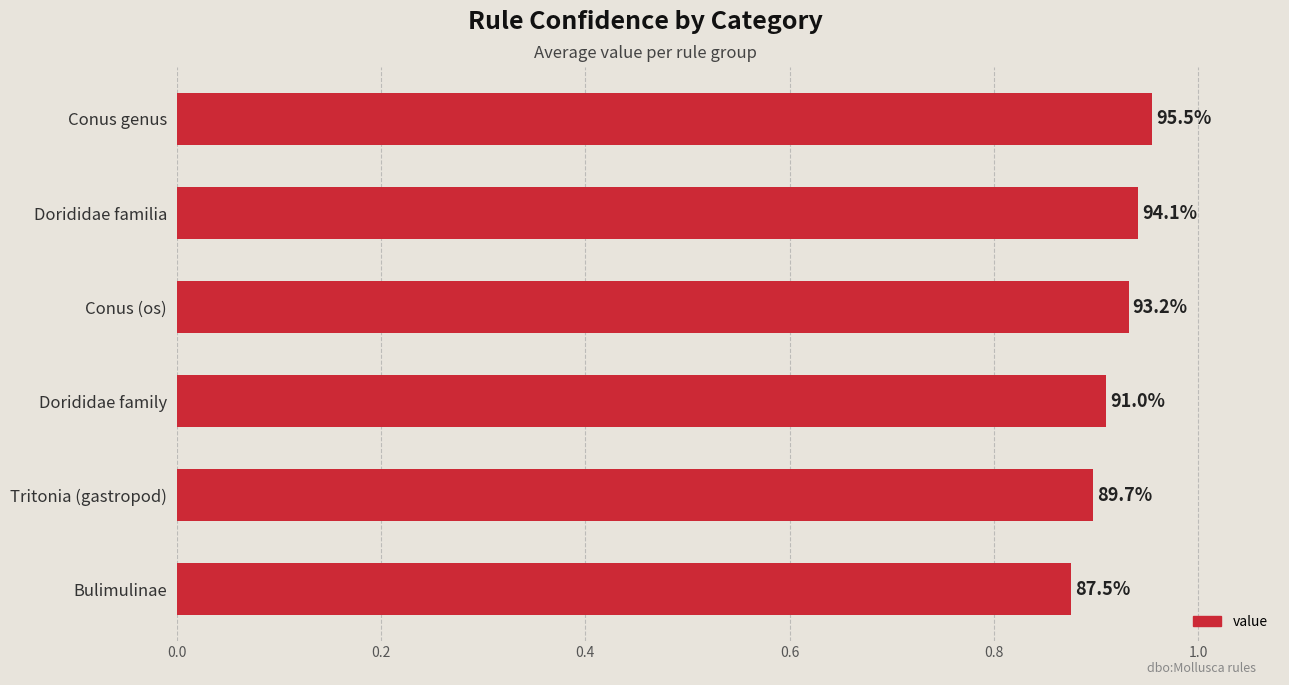

Does the chart contain any negative values?

No